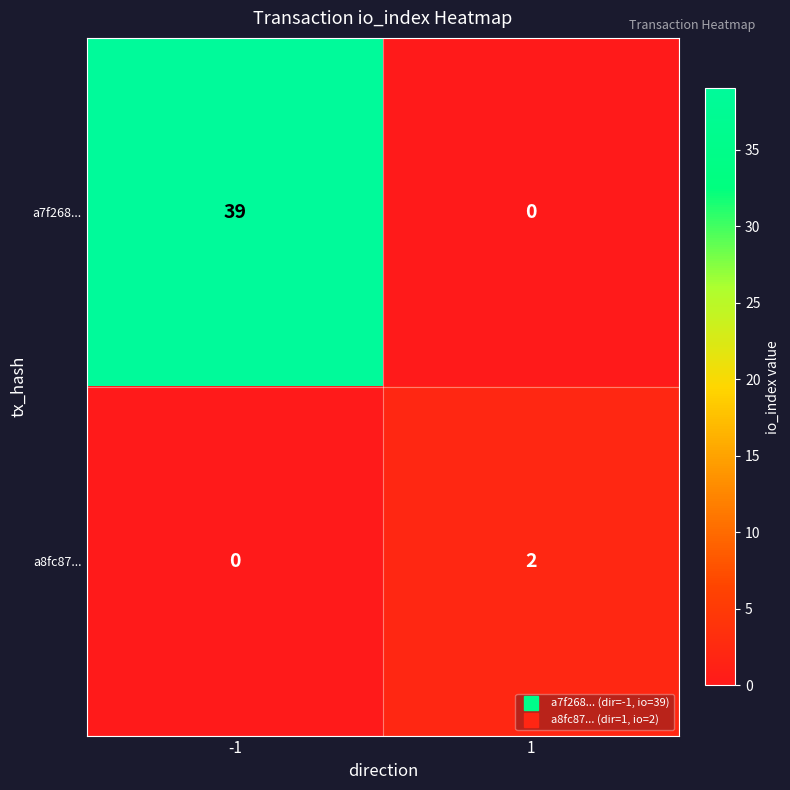

How many positive values does the a7f268... series have?

1